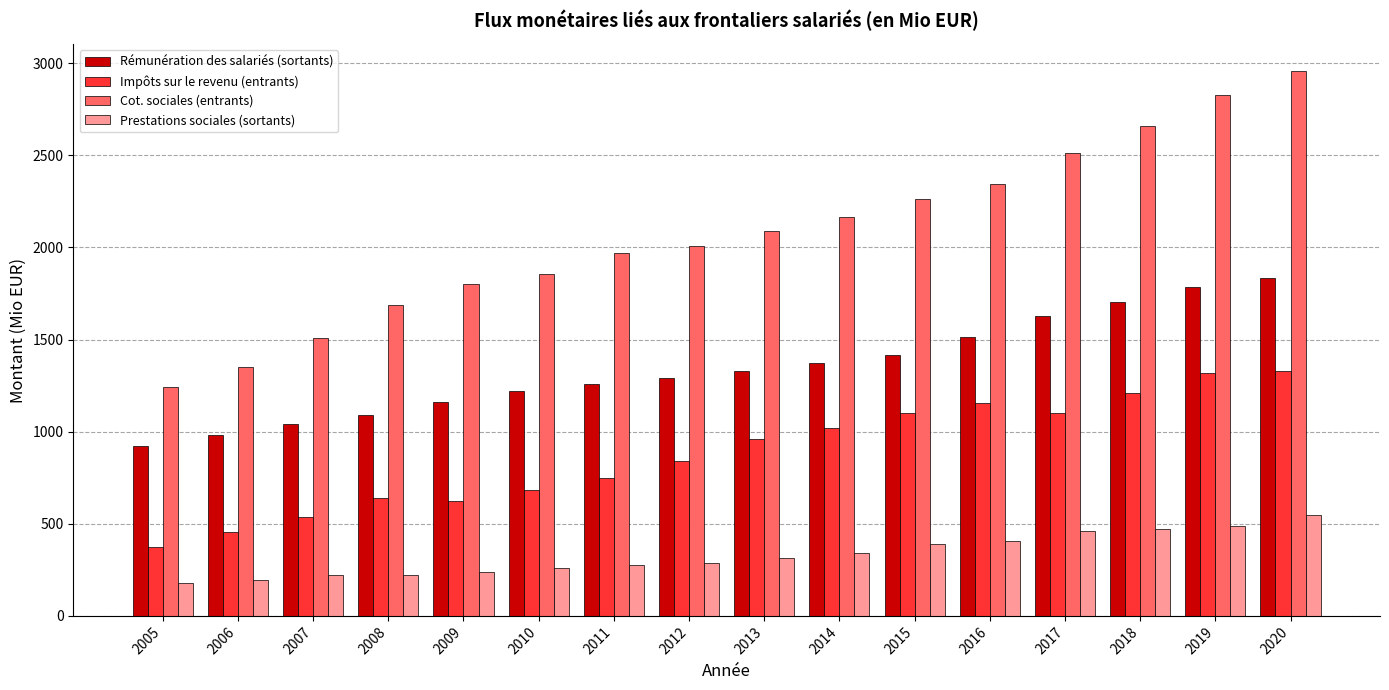

What is the maximum value shown in the chart?

2955.7